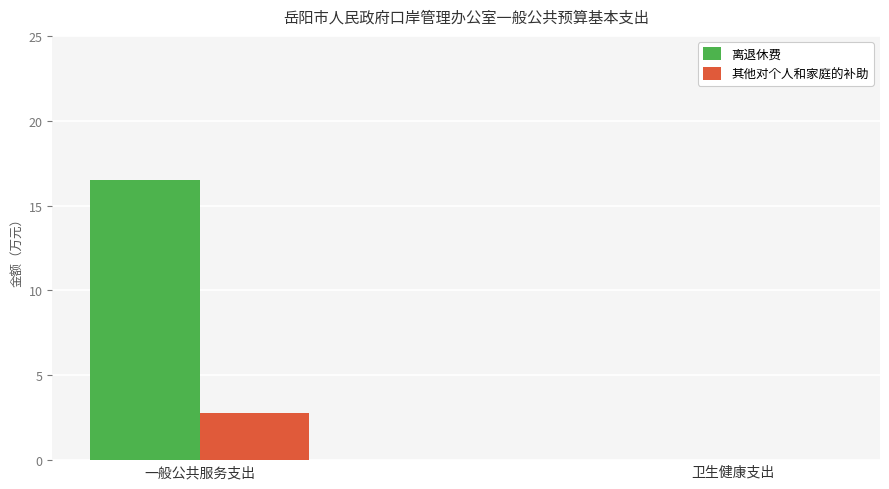

How many values in 离退休费 are above zero?

1